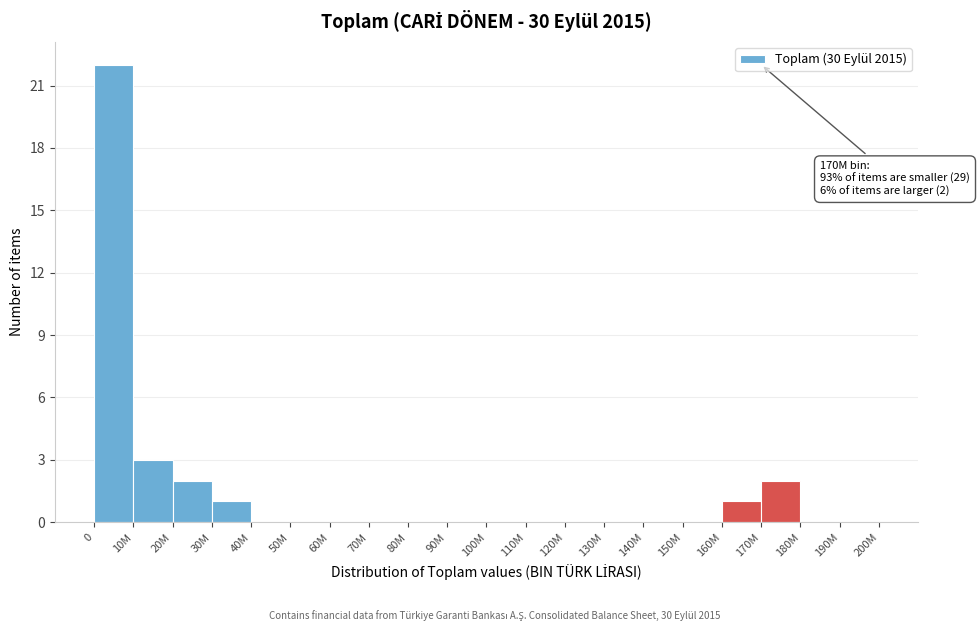

Reading left to right, transcribe all the data shown in this chart.

0=22	10M=3	20M=2	30M=1	40M=0	50M=0	60M=0	70M=0	80M=0	90M=0	100M=0	110M=0	120M=0	130M=0	140M=0	150M=0	160M=1	170M=2	180M=0	190M=0